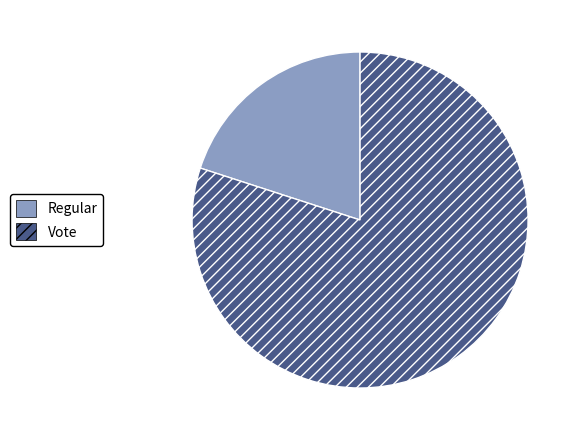

Rank the categories by value from lowest to highest.

Regular, Vote